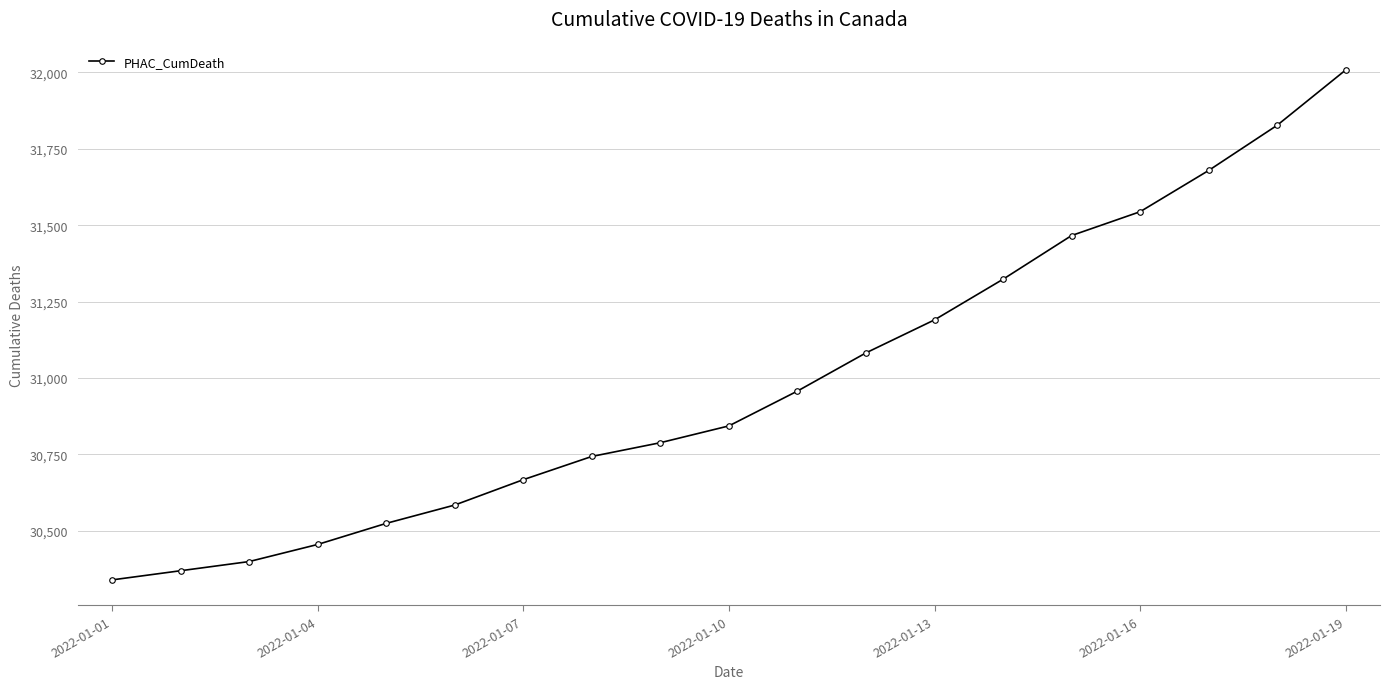

Reading right to left, list all the values displayed in this chart.

32008	31827	31679	31544	31466	31323	31190	31082	30957	30843	30788	30743	30667	30584	30524	30455	30399	30369	30339